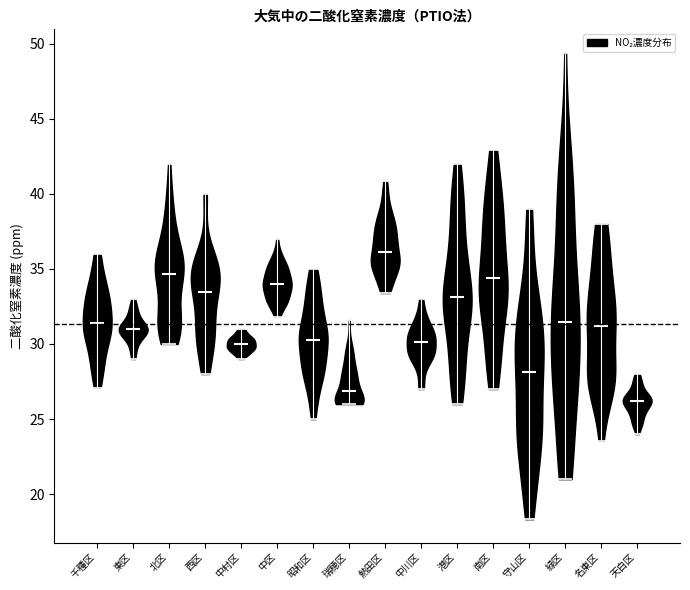

Which violin has the lowest median line?

天白区